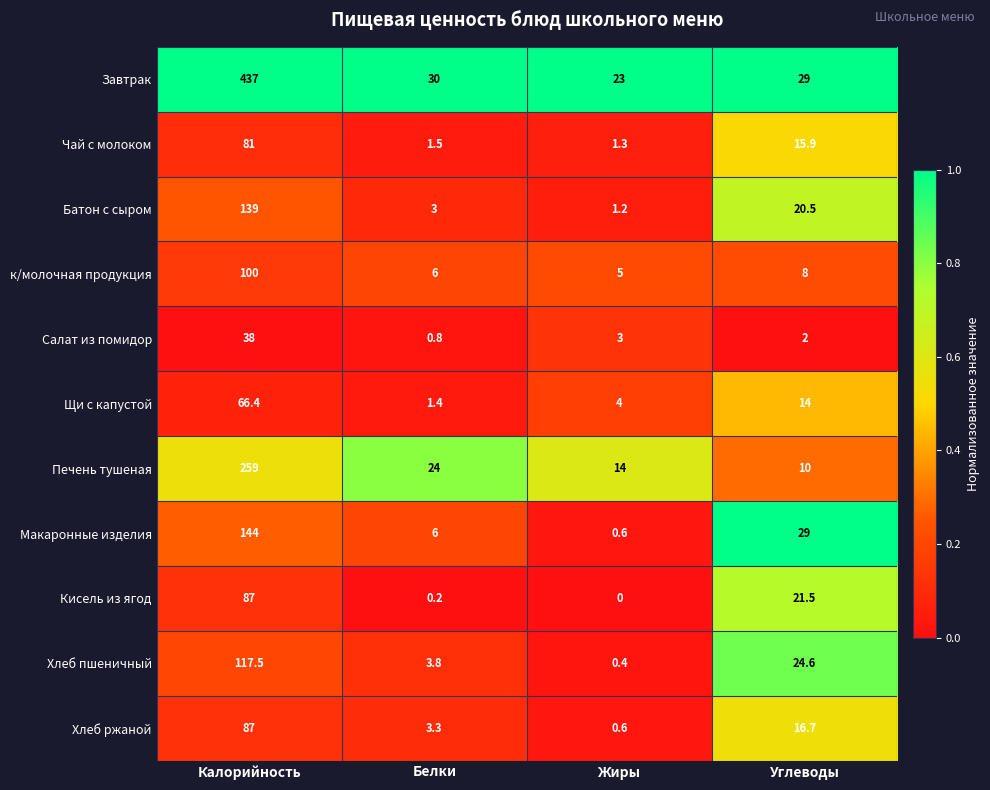

List the labels in order of Завтрак value, largest first.

Калорийность, Белки, Углеводы, Жиры